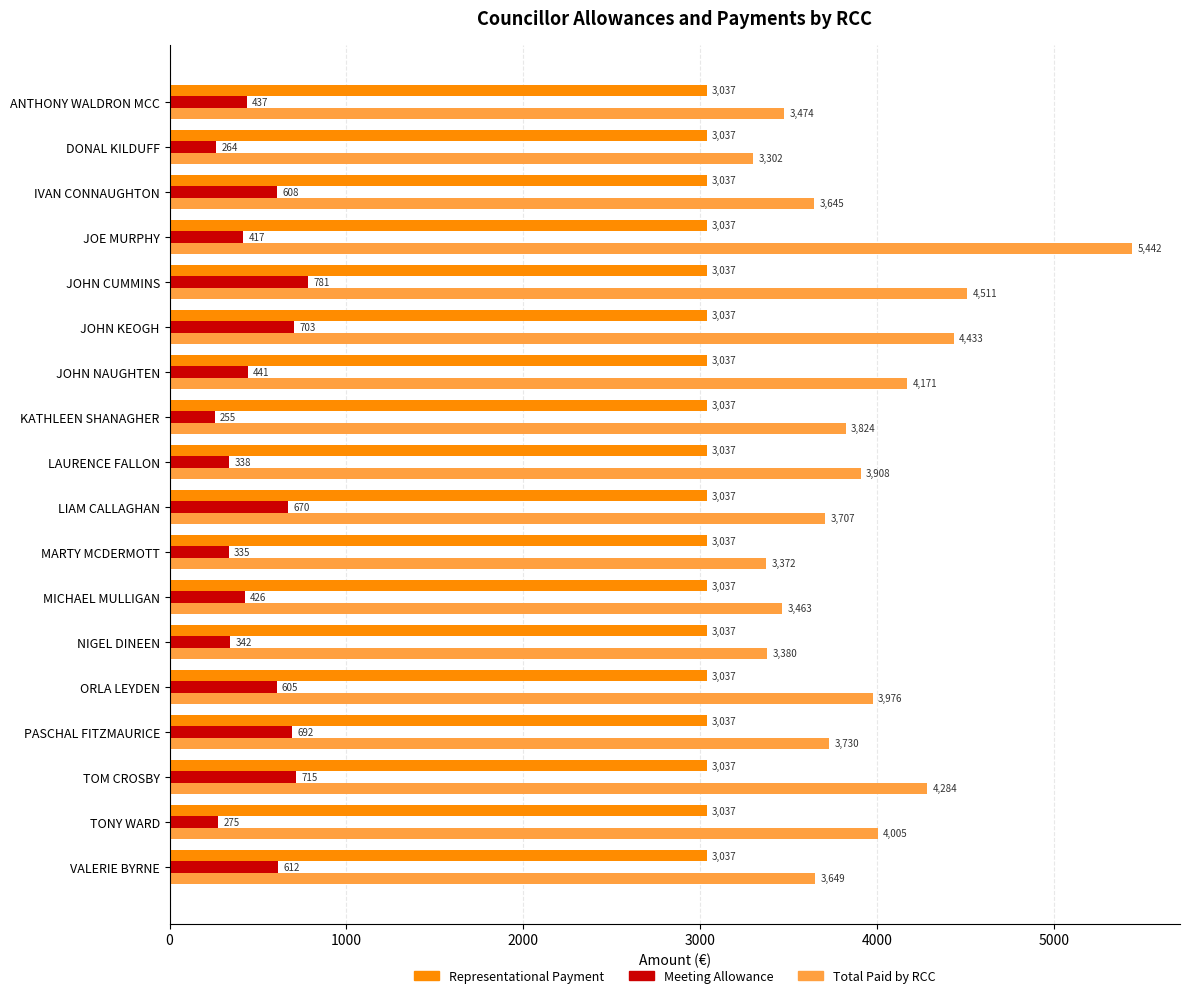

Rank the series by their maximum value, from lowest to highest.

Meeting Allowance, Representational Payment, Total Paid by RCC